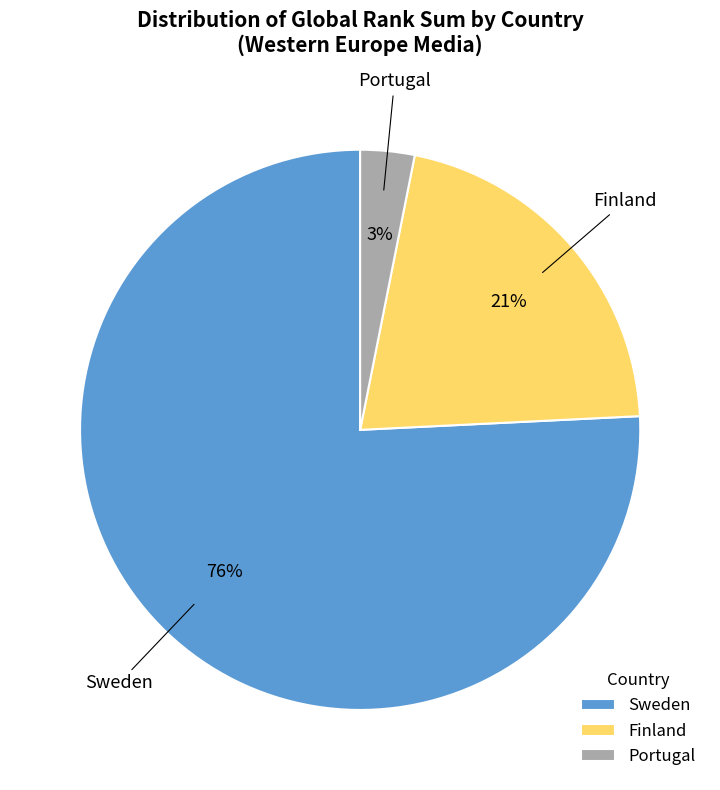

How many segments does this pie chart have?

3